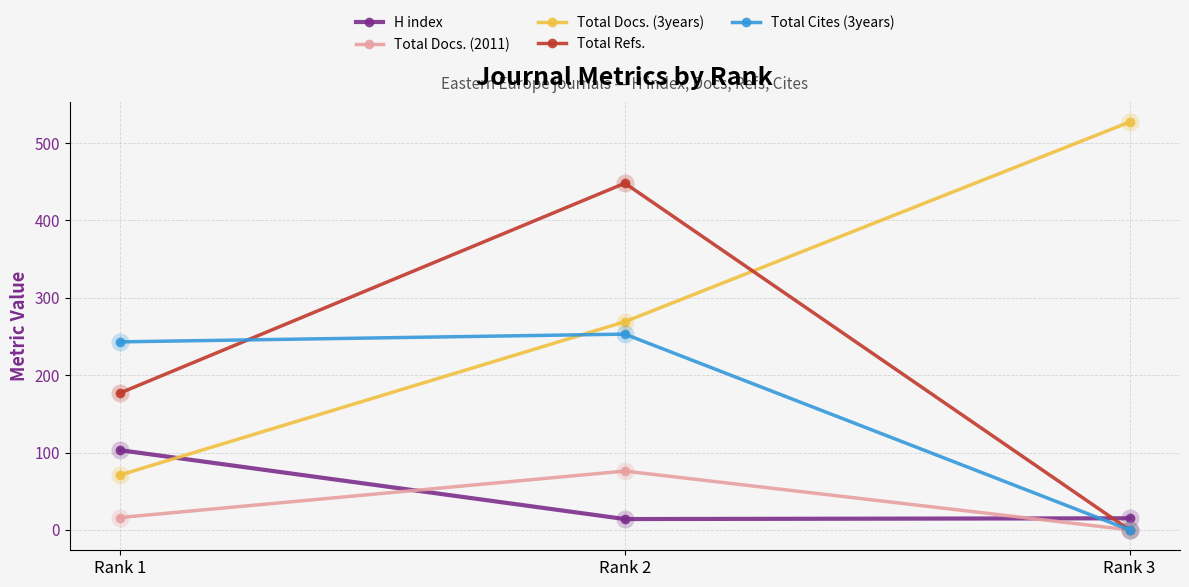

At which category is the sum across all series the highest?

Rank 2